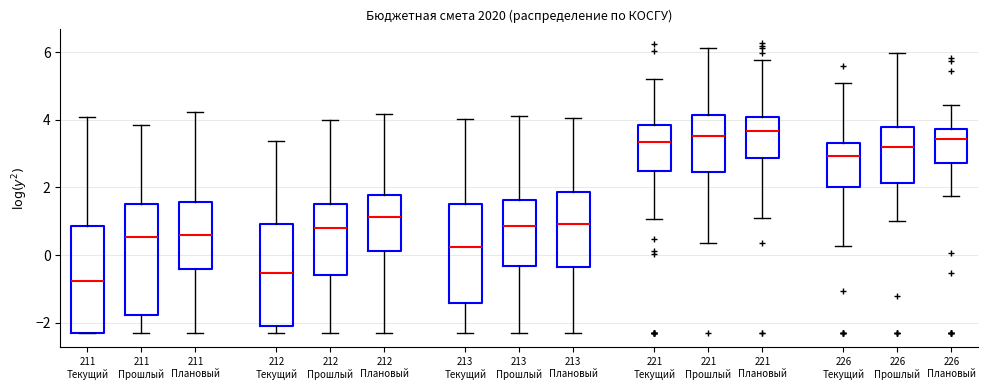

Where does the lower whisker of the box for 211 Прошлый end on the y-axis? The values are not printed on the chart, so give them approximately, as read against the axis.

-2.4